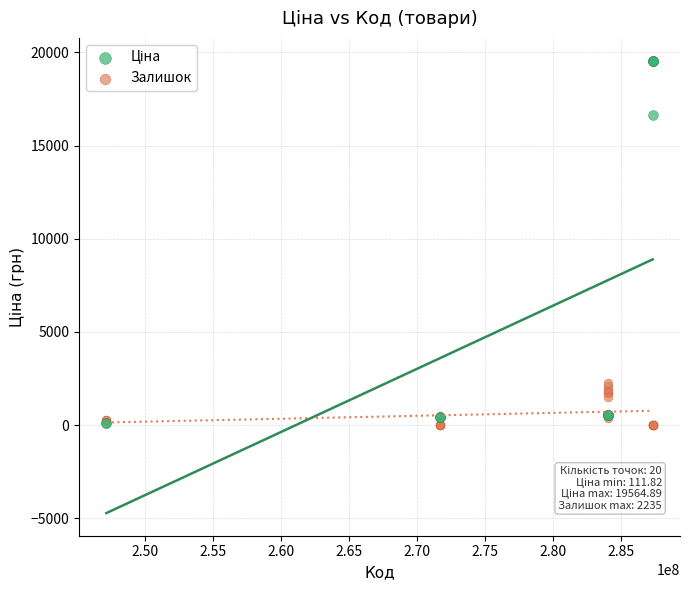

Across all series, what Y value is closest to 9782?

16636.8